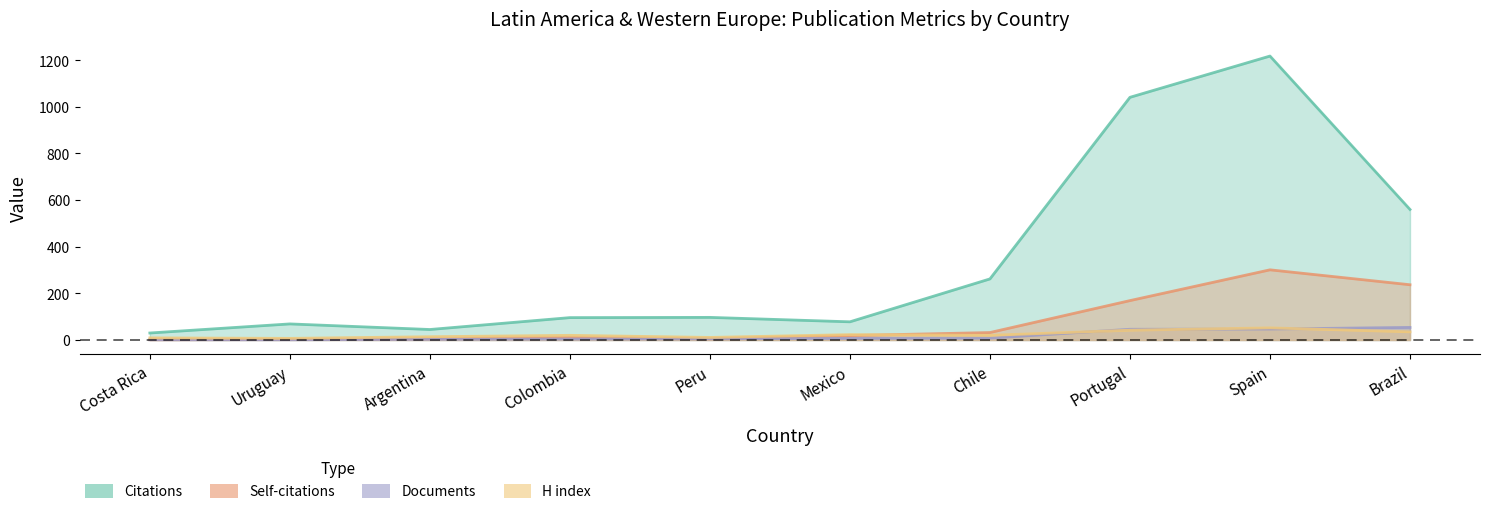

Between Argentina and Brazil, which is larger?

Brazil